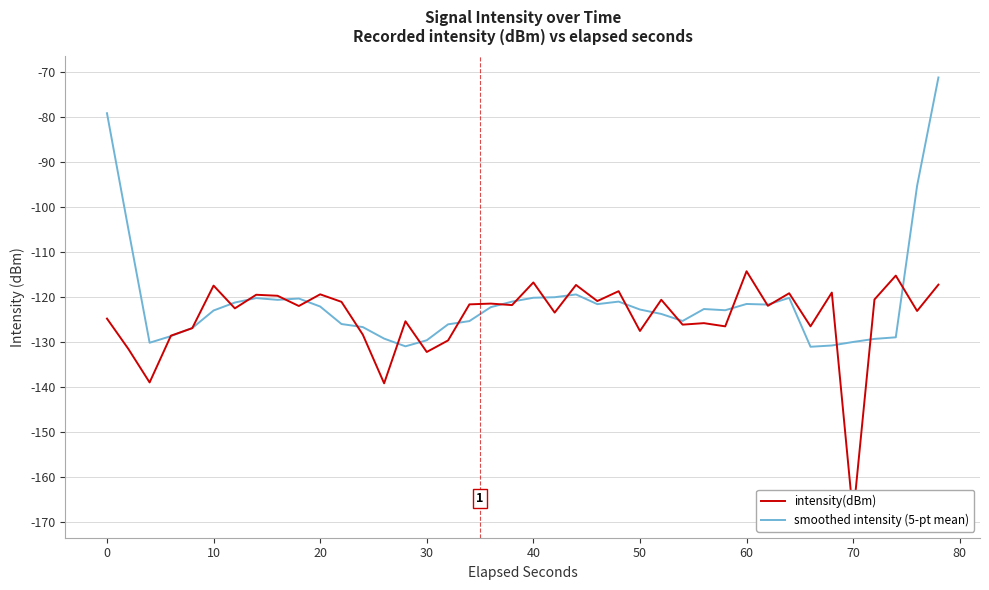

The smoothed intensity (5-pt mean) series shows -120.2 at 40. True or false?

True